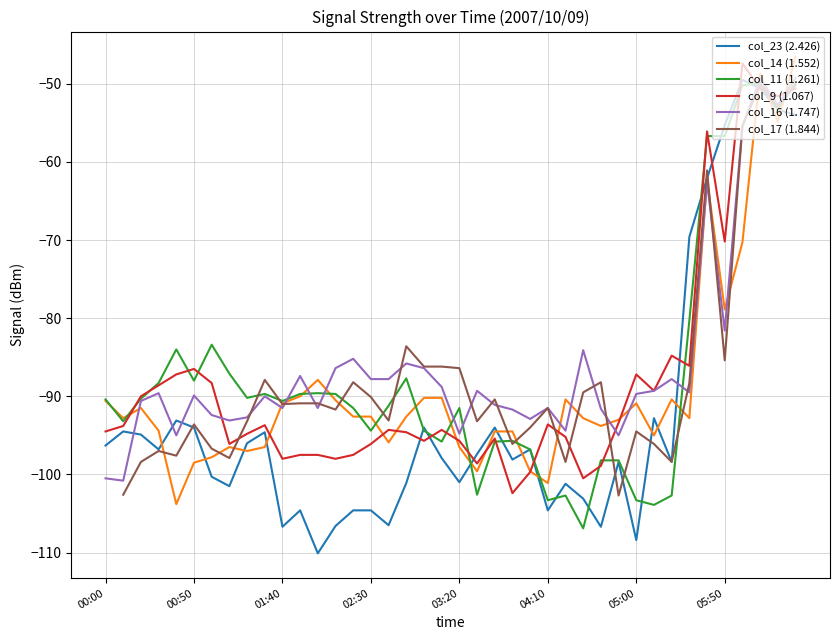

At how many categories does at least one series exceed -53?

4